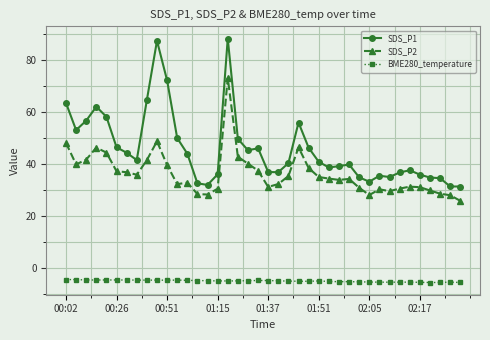

True or false: BME280_temperature has more than 2 interior local peaks.

True